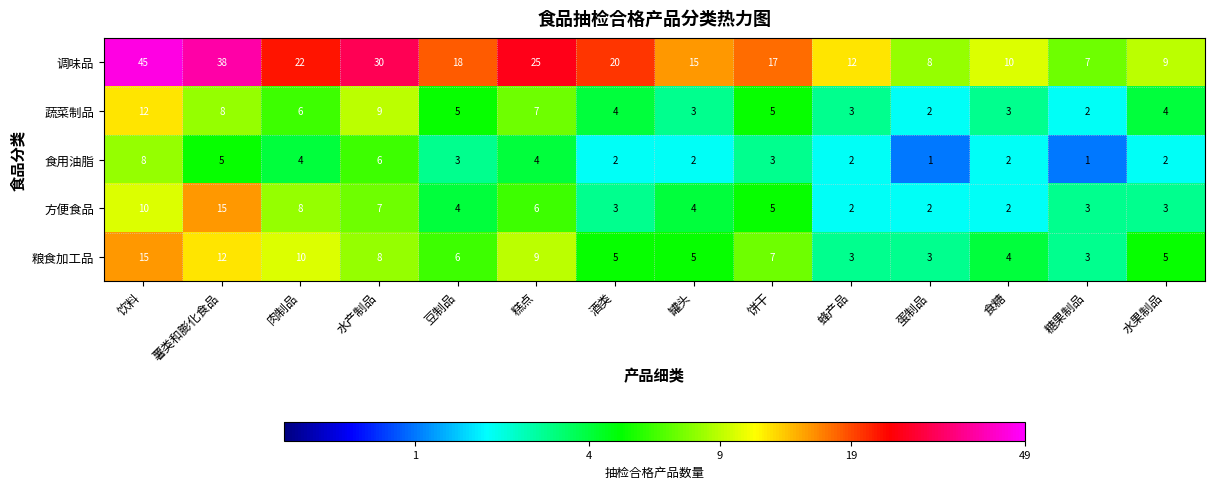

At which label does 蔬菜制品 first exceed 5?

饮料